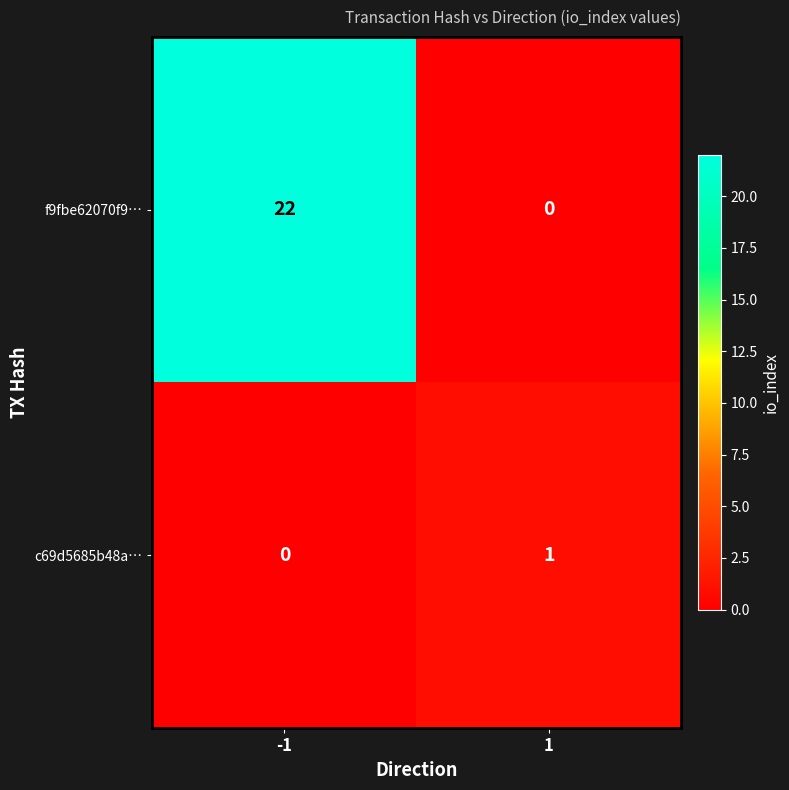

What is the greatest value displayed?

22